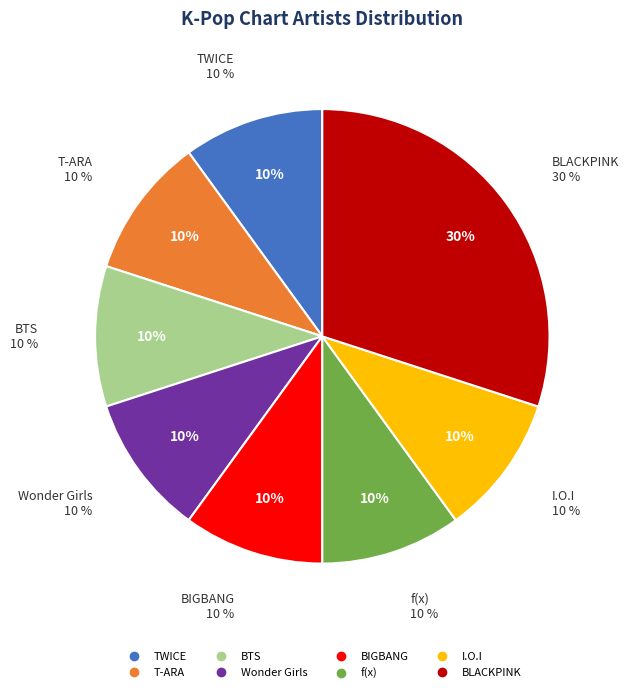

What percentage is the T-ARA slice, to the nearest percent?

10%